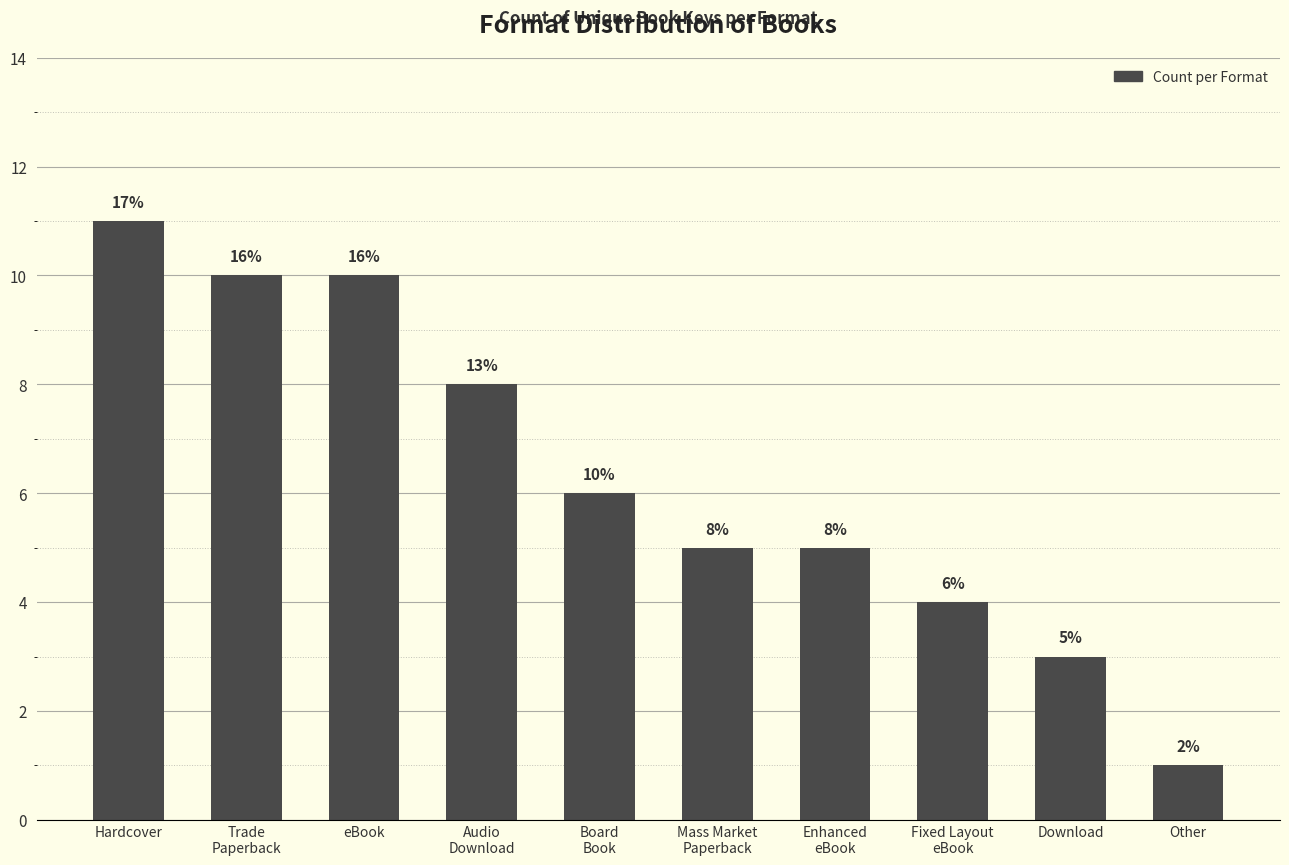

Which has a higher value, eBook or Other?

eBook